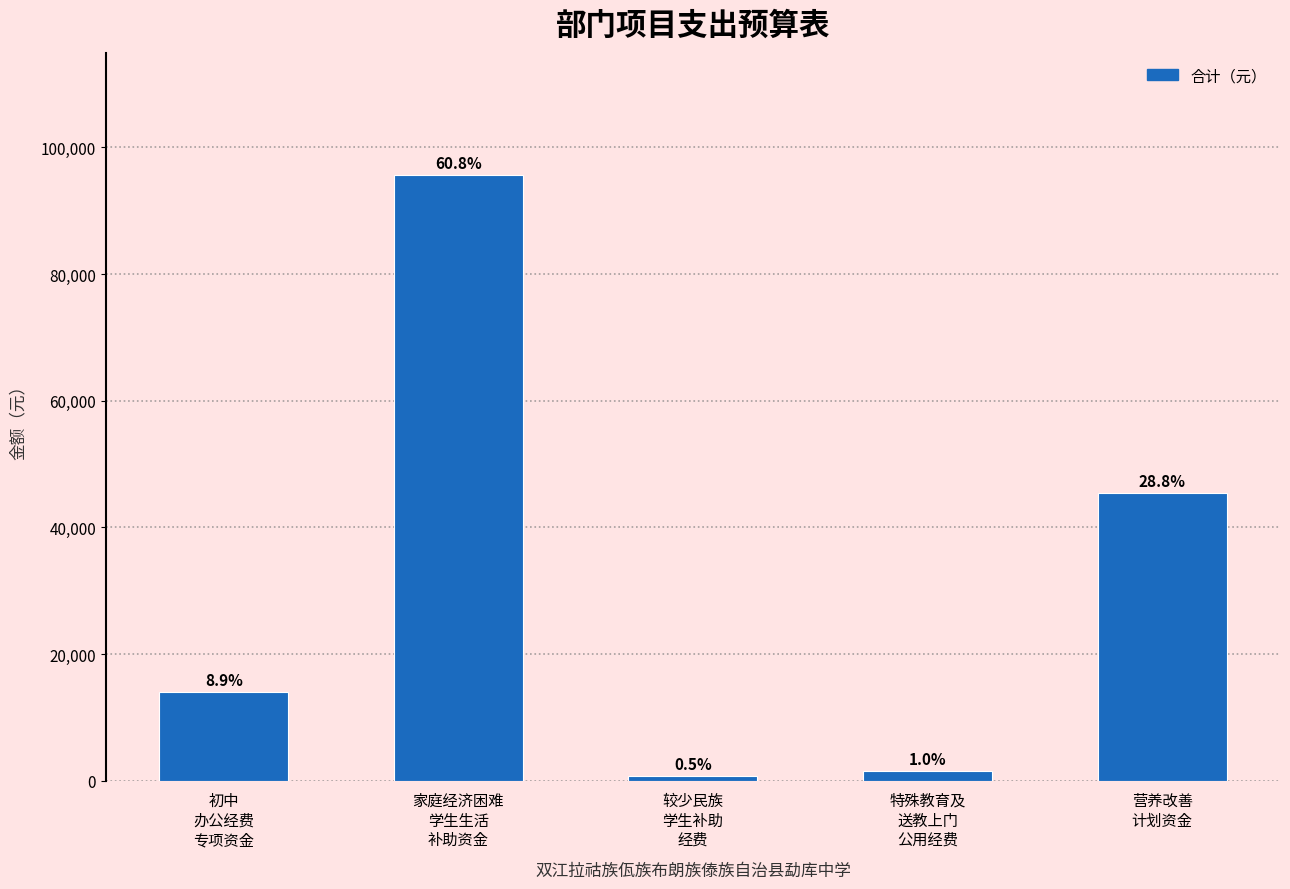

At which category does the chart reach its minimum across all series?

较少民族
学生补助
经费